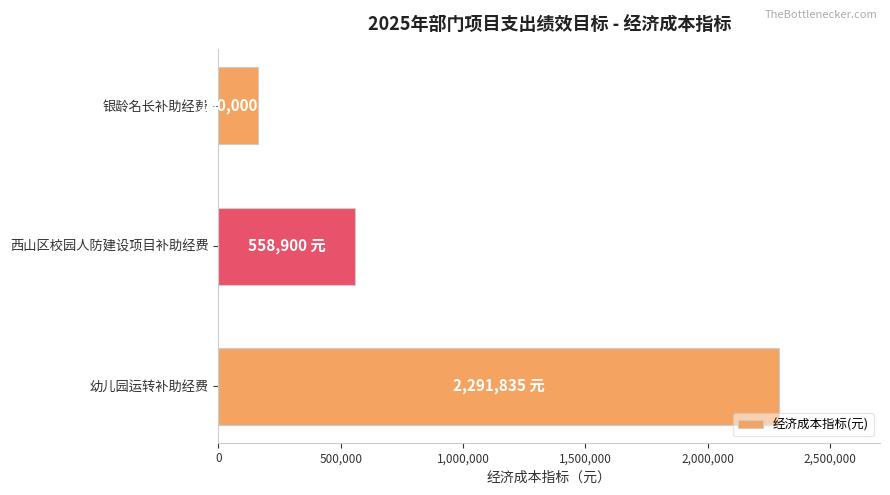

Rank the categories by value from highest to lowest.

幼儿园运转补助经费, 西山区校园人防建设项目补助经费, 银龄名长补助经费